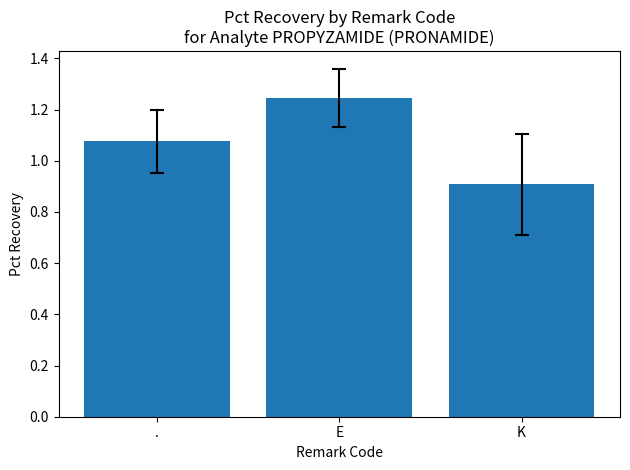

Which category has the lowest value across all series?

K